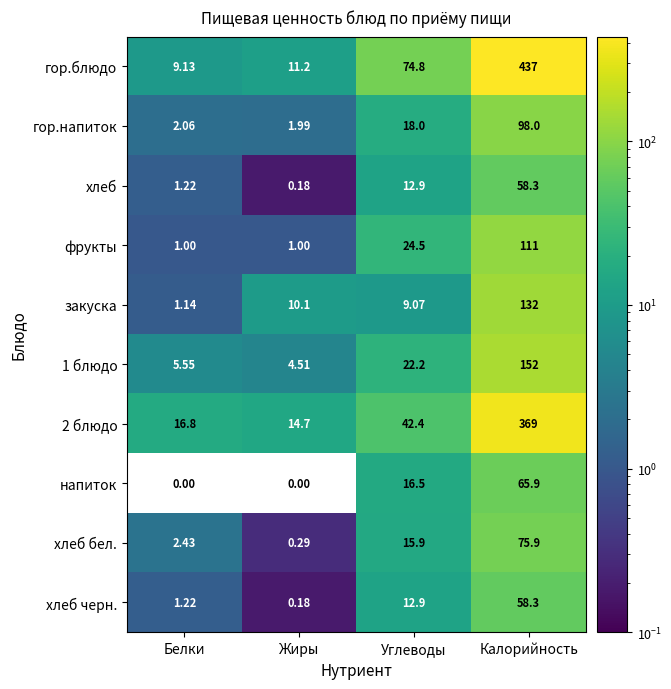

What is the total value across all series at Белки?

40.6